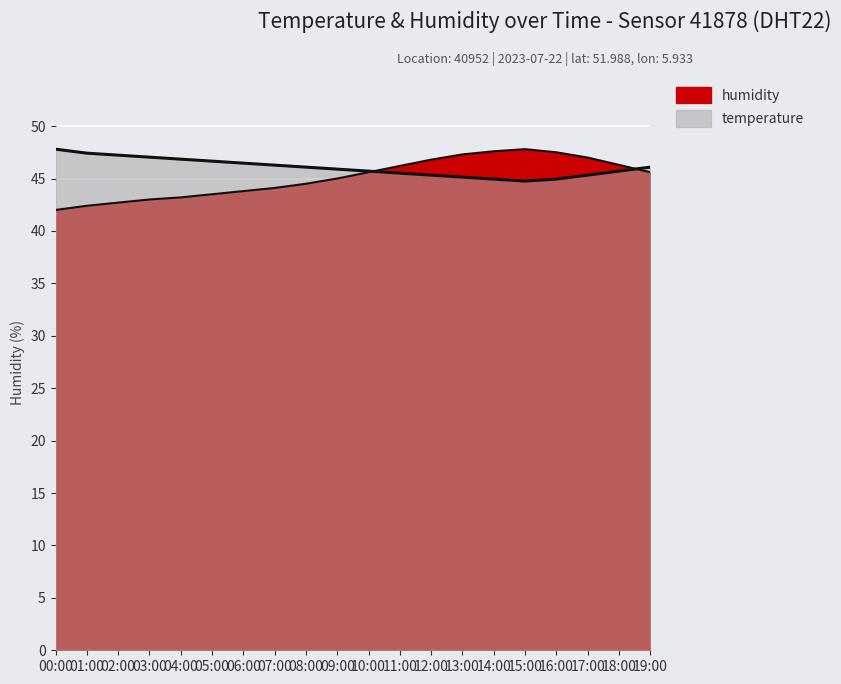

How many data points does each series have?

20